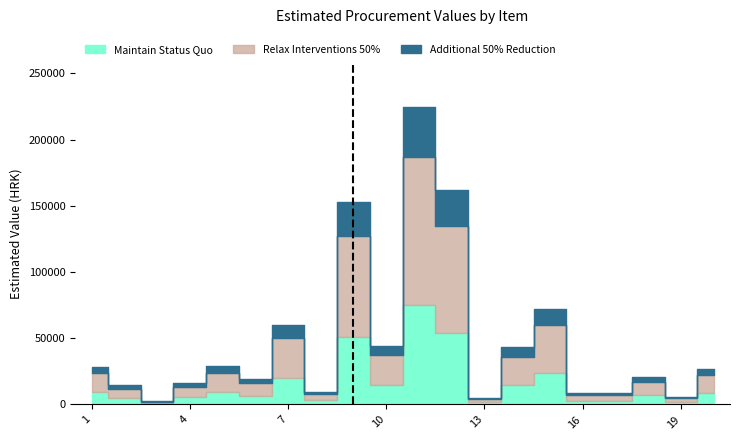

Reading right to left, what are all the values shown in this chart?

Maintain Status Quo: 20=8960	19=2000	18=6800	17=2800	16=2960	15=24000	14=14400	13=1600	12=54000	11=74800	10=14800	9=51000	8=3200	7=20000	6=6400	5=9600	4=5280	3=800	2=4800	1=9440
Relax Interventions 50%: 20=13440	19=3000	18=10200	17=4200	16=4440	15=36000	14=21600	13=2400	12=81000	11=112200	10=22200	9=76500	8=4800	7=30000	6=9600	5=14400	4=7920	3=1200	2=7200	1=14160
Additional 50% Reduction: 20=4480	19=1000	18=3400	17=1400	16=1480	15=12000	14=7200	13=800	12=27000	11=37400	10=7400	9=25500	8=1600	7=10000	6=3200	5=4800	4=2640	3=400	2=2400	1=4720